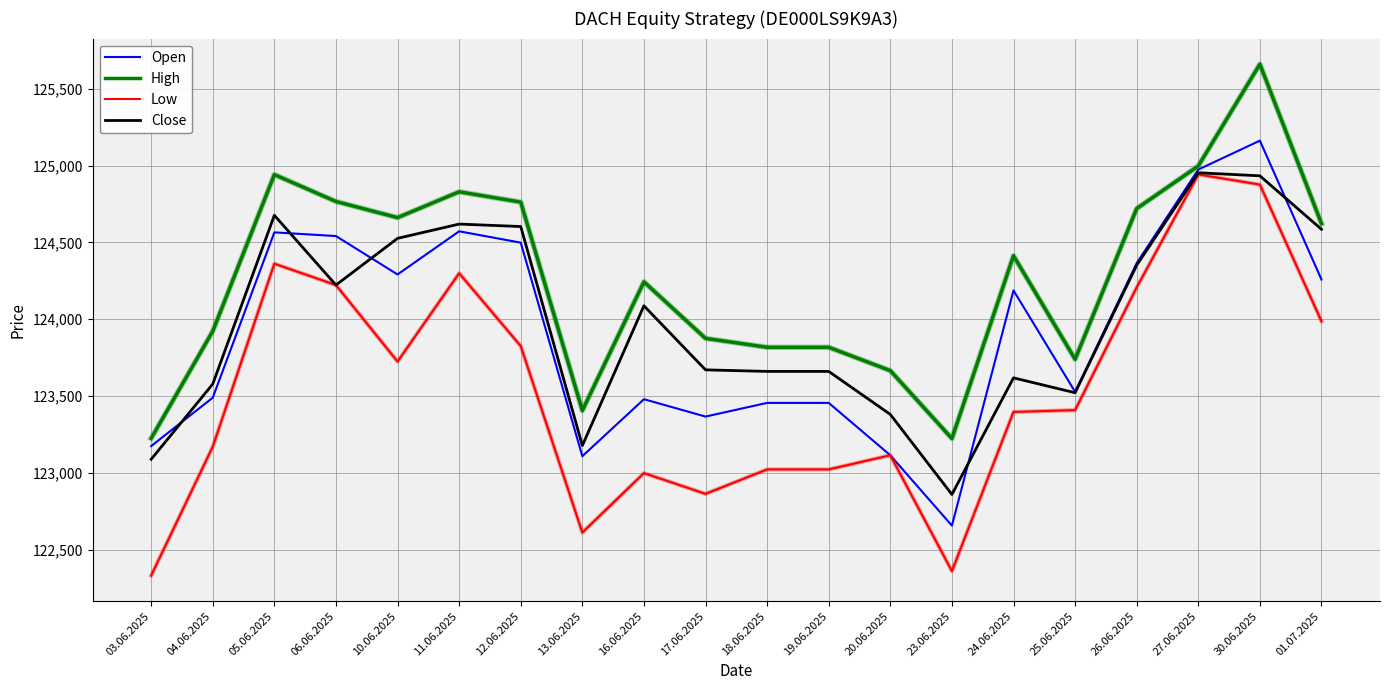

Which category has the lowest value in the Open series?

23.06.2025